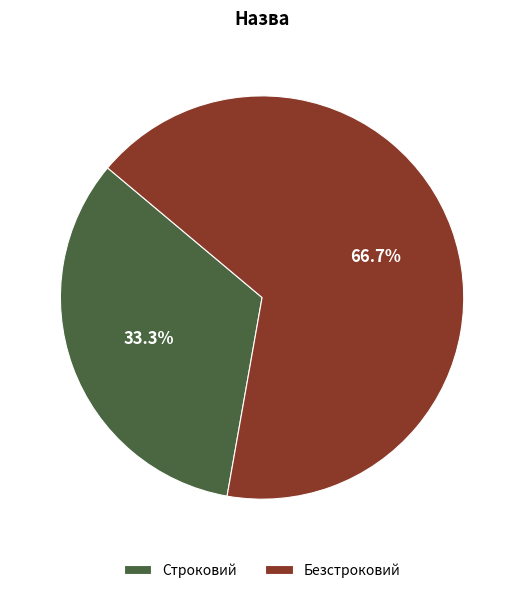

Is the sum of Строковий and Безстроковий greater than half?

Yes